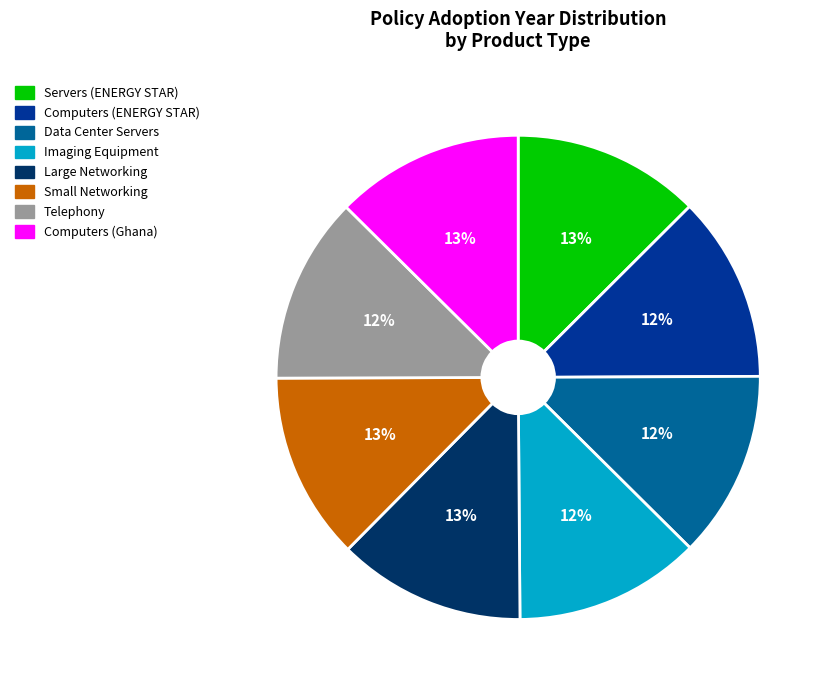

Is there a majority slice in this chart?

No